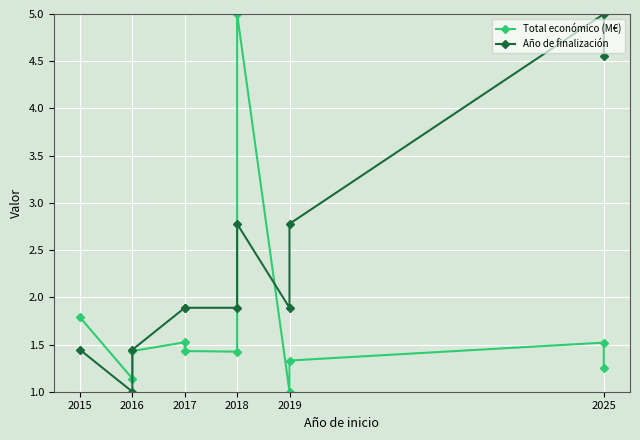

The Año de finalización series shows 4.6 at 2025. True or false?

True